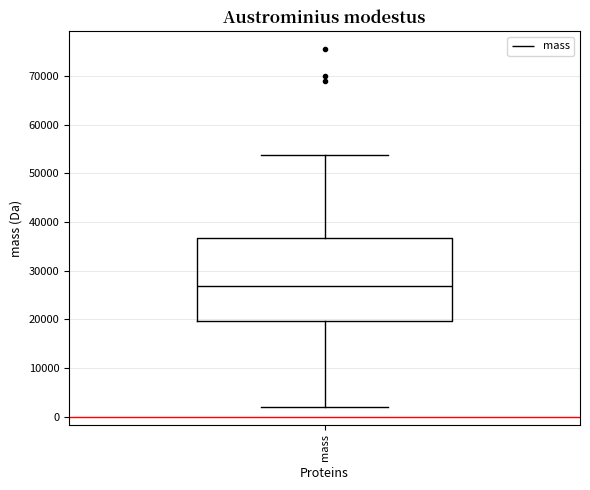

Transcribe this box plot: give where the median line is, the range the box spans, and where the two whiskers end, as read against the y-axis. The values are not printed on the chart, so give them approximately, as read against the axis.

median 27000, box 20000 to 37000, whiskers 2000 to 54000